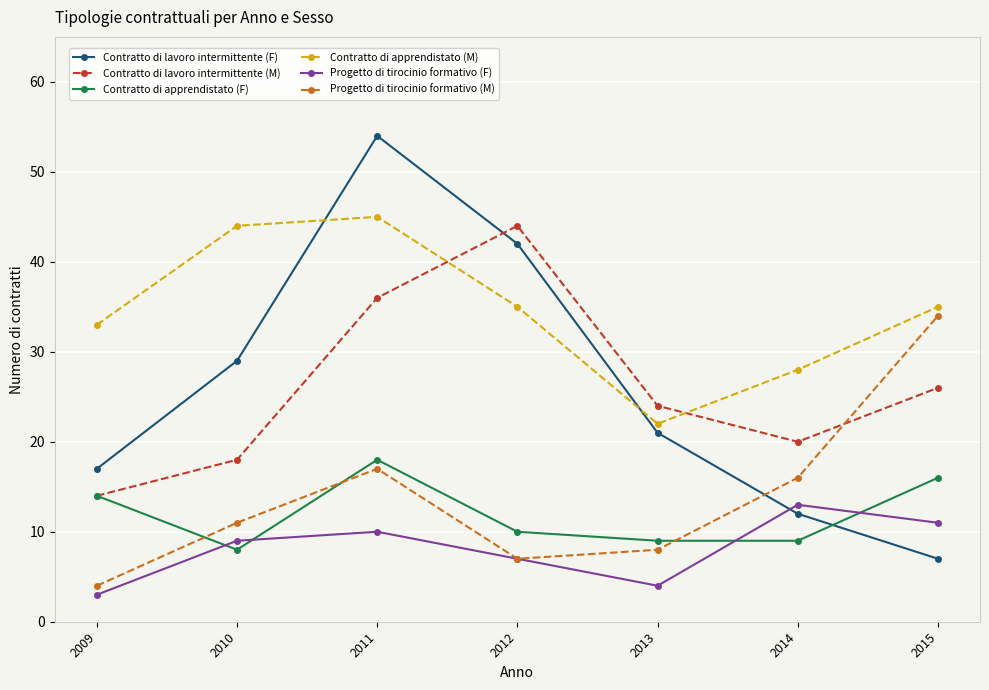

What is the approximate value of Progetto di tirocinio formativo (F) at 2011, to the nearest 10?

10